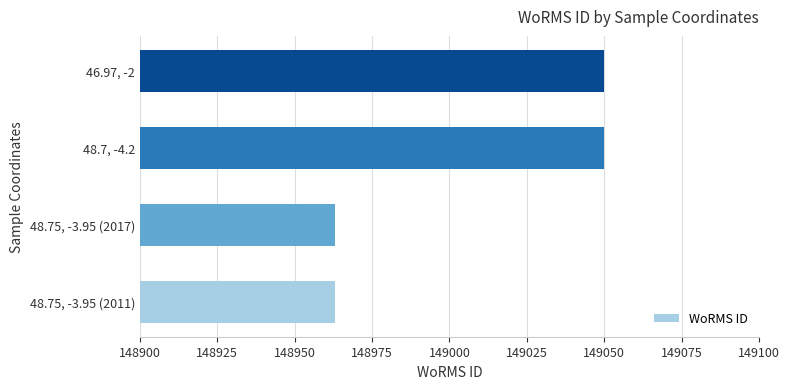

Count the number of data series in this chart.

1